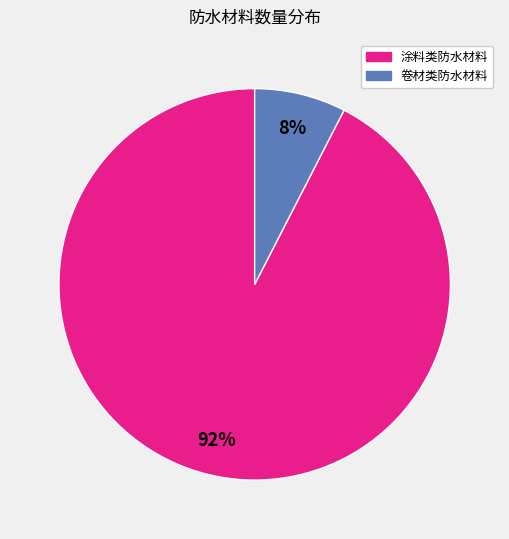

How many slices are in this pie chart?

2